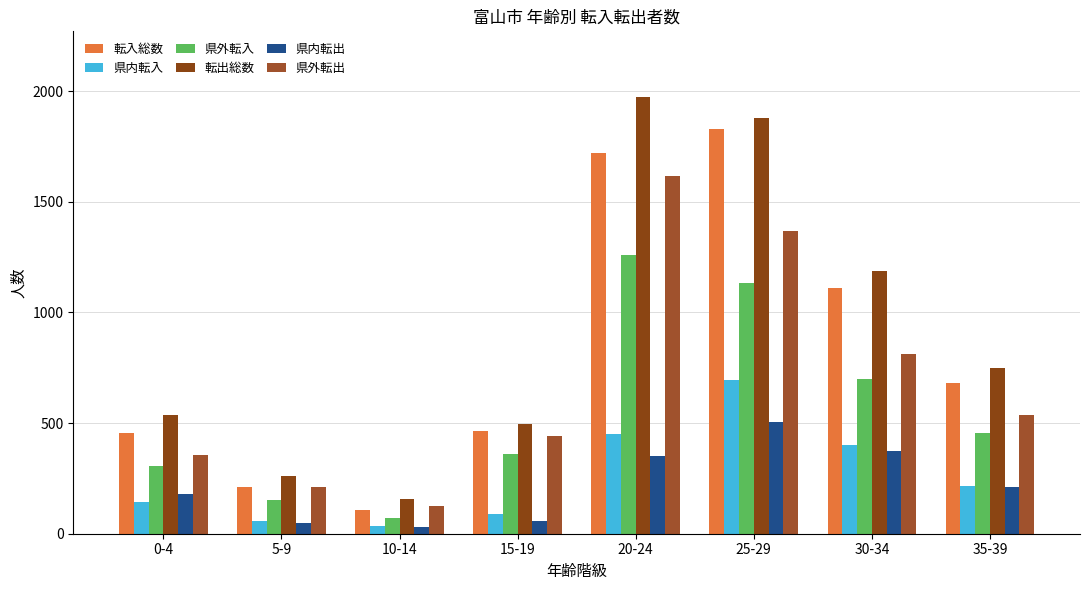

Reading left to right, transcribe all the data shown in this chart.

転入総数: 456	211	108	464	1722	1831	1111	681
県内転入: 144	56	36	91	450	693	401	217
県外転入: 306	154	72	361	1258	1131	698	457
転出総数: 538	261	156	497	1974	1879	1188	750
県内転出: 180	49	31	56	351	506	375	211
県外転出: 356	210	124	441	1618	1369	811	536